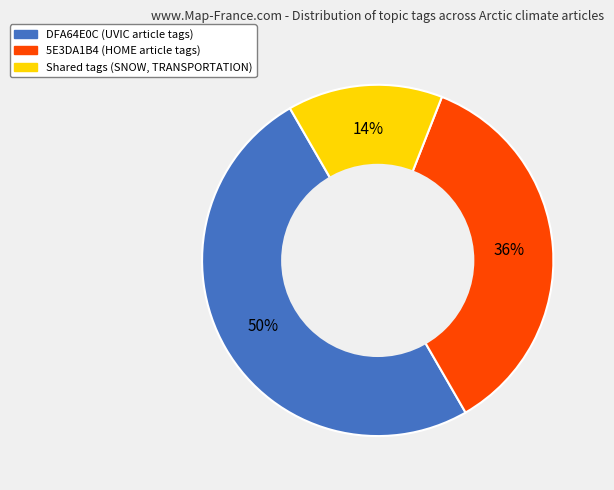

To the nearest percent, what is the average slice percentage?

33%